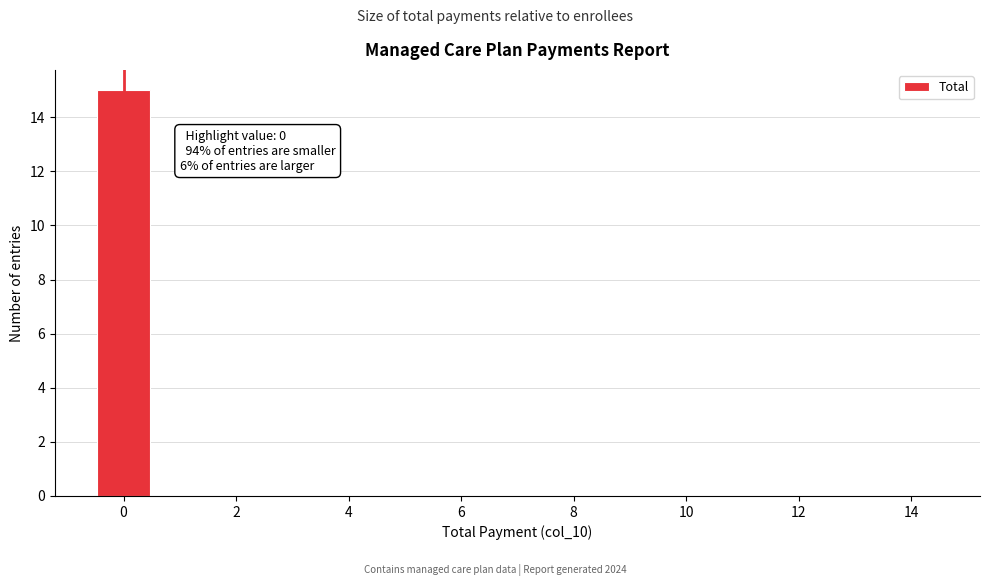

Which range on the x-axis has the tallest bar?

-0.5 to 0.5